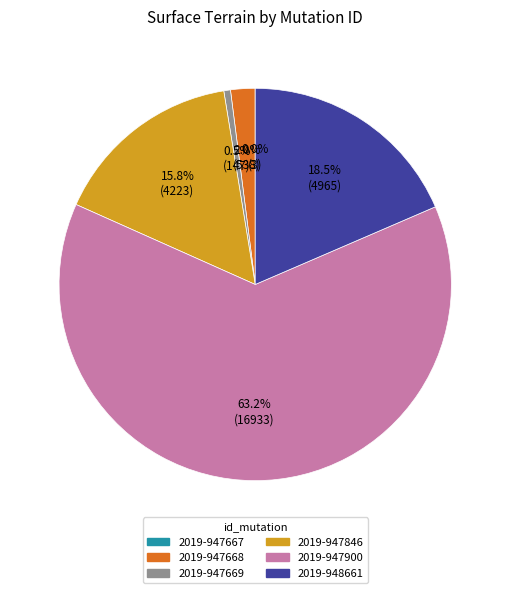

To the nearest percent, what is the difference between the largest and smallest slice percentages?

63%